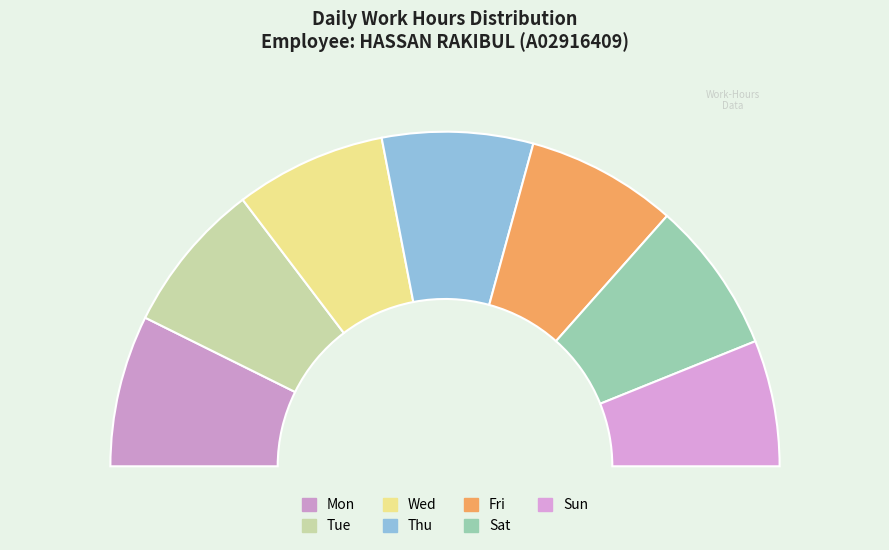

Between Wed and Mon, which is larger?

Mon